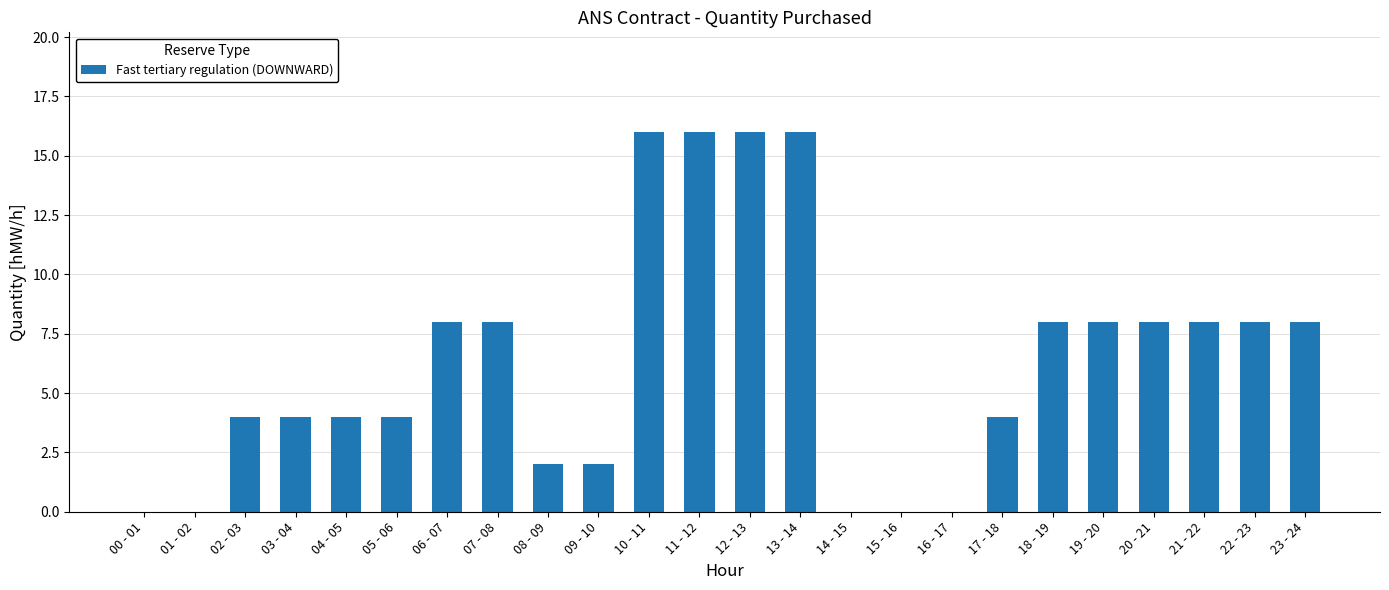

Are the bars horizontal?

No